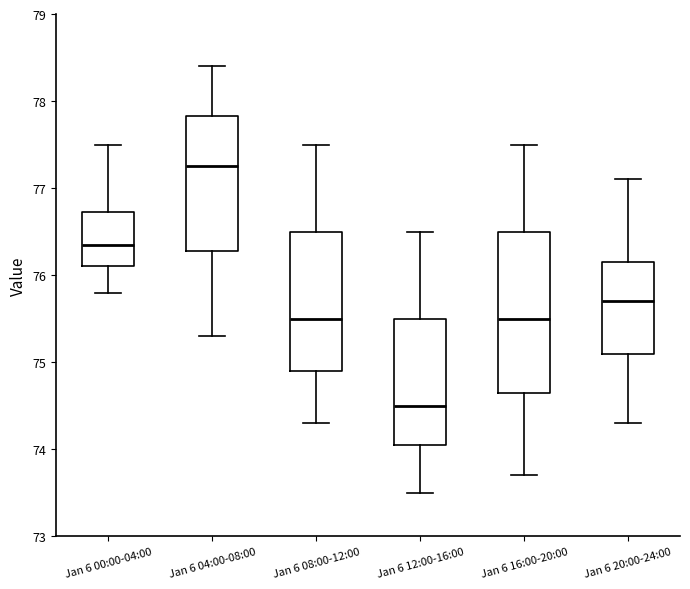

Which box's median line is the lowest?

Jan 6 12:00-16:00